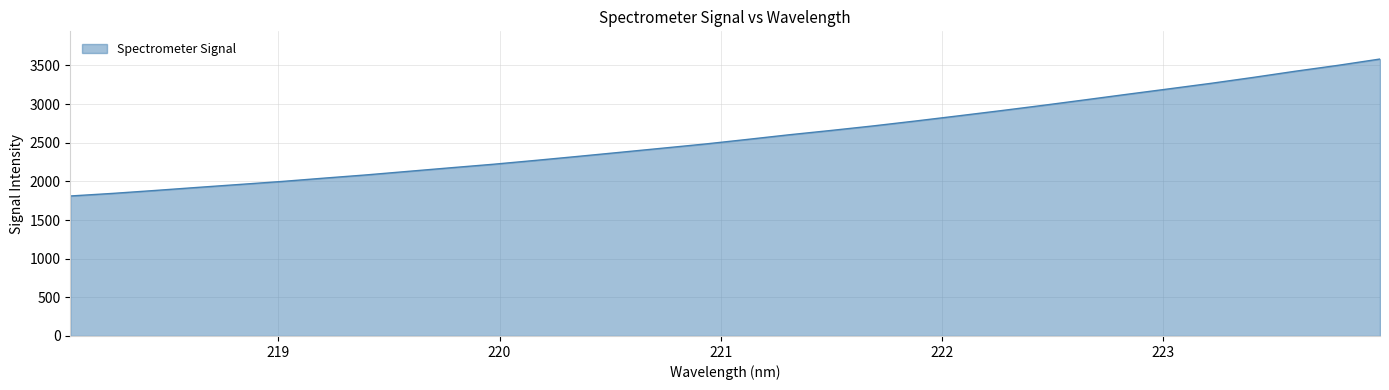

Reading right to left, what are all the values shown in this chart?

3583.7	3501.8	3426.3	3346.2	3269.7	3197.9	3126.9	3054.6	2983.2	2914.3	2847.6	2781.9	2718.5	2659.7	2603.2	2542.5	2483.2	2429.6	2376.2	2323.5	2271.8	2221.9	2176.7	2130.6	2084.3	2042.4	1999.3	1960.6	1922.1	1882.7	1844.8	1811.4